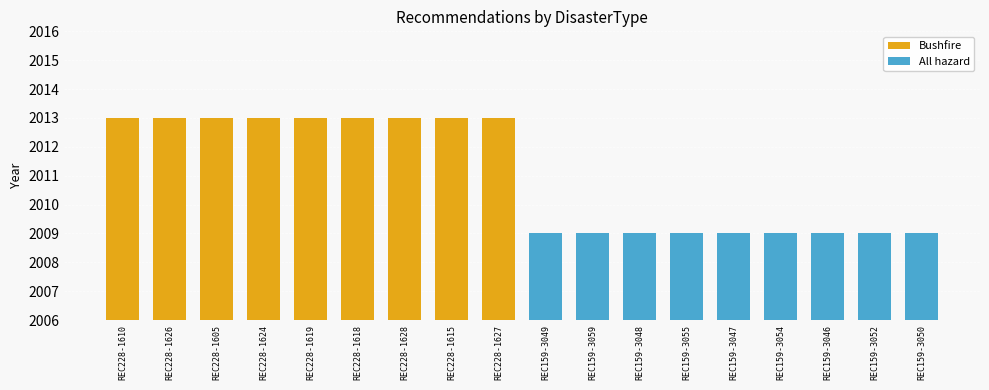

What is the lowest value of the Bushfire series?

2013